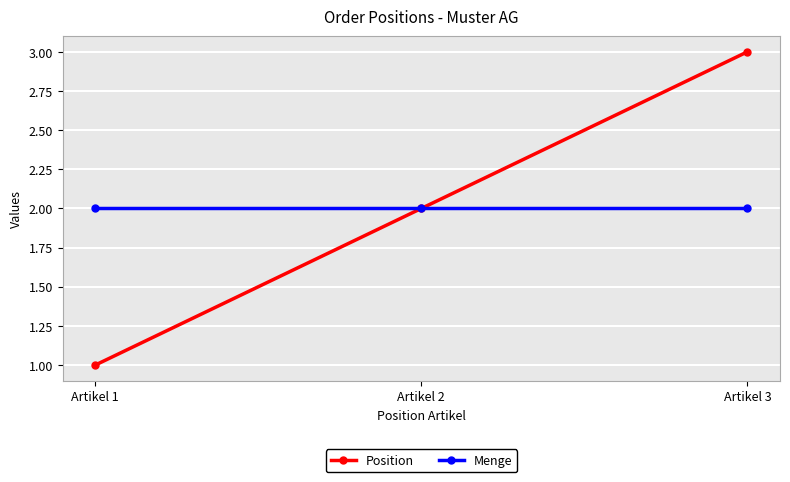

Is it true that Menge equals 2 at Artikel 2?

True